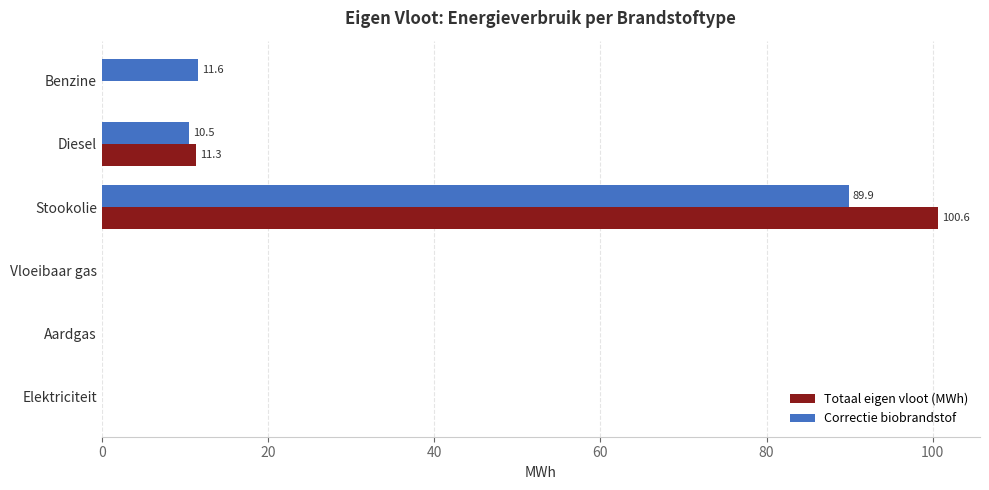

What is the maximum value for Correctie biobrandstof?

89.9